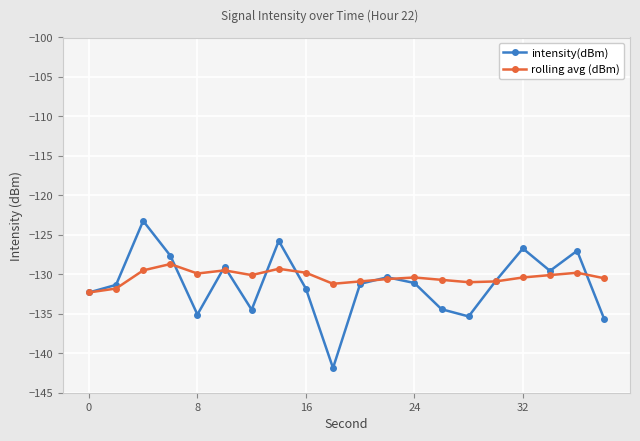

List the series in order of their peak value, lowest first.

rolling avg (dBm), intensity(dBm)